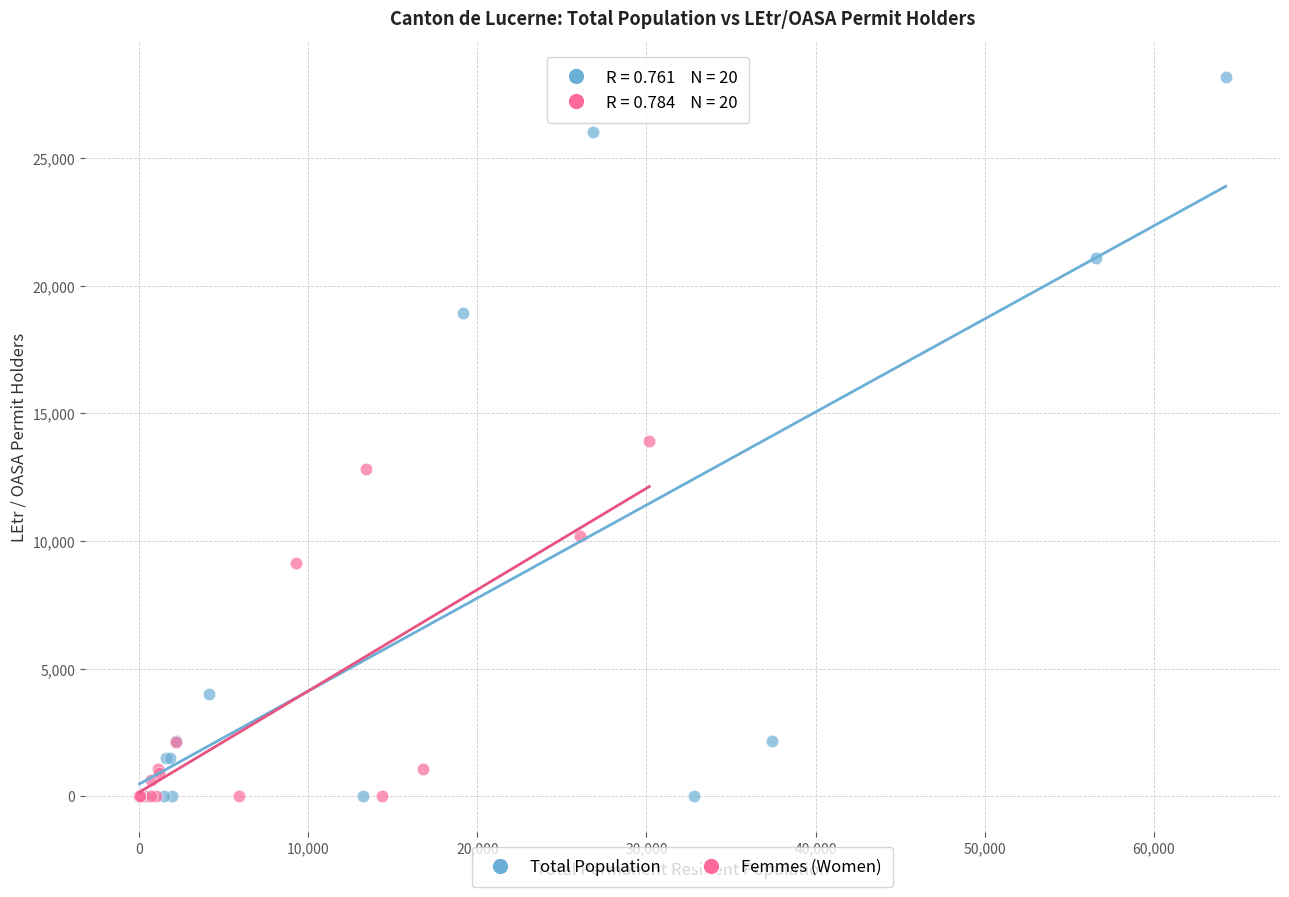

Which series has the widest spread of Y values?

Total Population